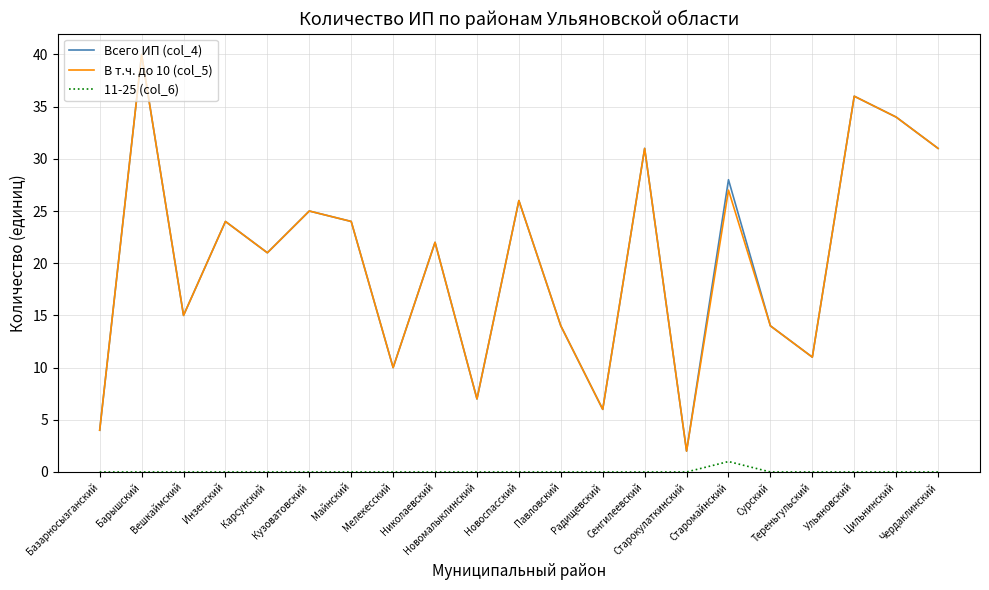

True or false: 11-25 (col_6) and Всего ИП (col_4) intersect in this chart.

False